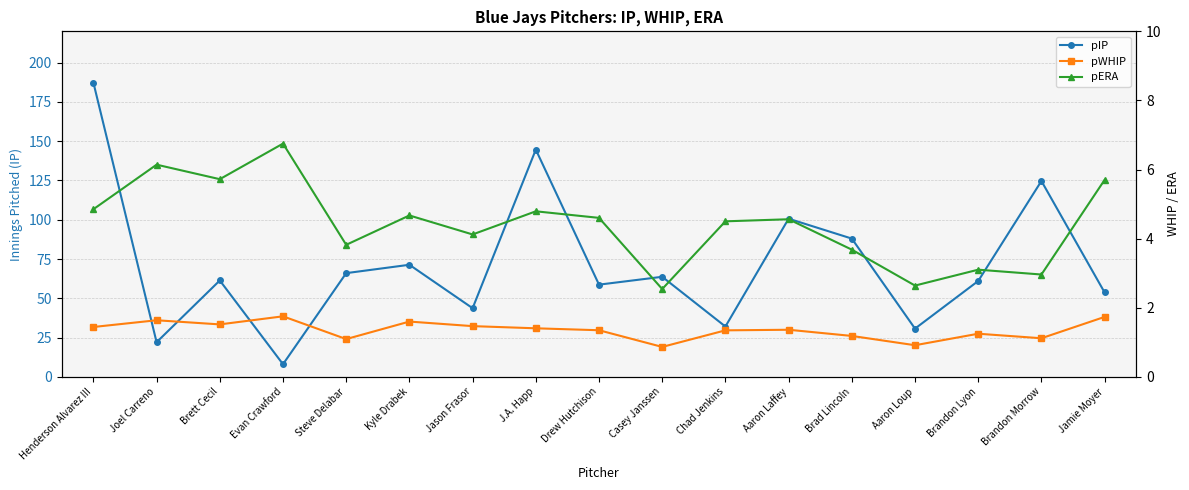

Reading left to right, what are all the values shown in this chart?

pIP: Henderson Alvarez III=187.3	Joel Carreno=22.0	Brett Cecil=61.3	Evan Crawford=8.0	Steve Delabar=66.0	Kyle Drabek=71.3	Jason Frasor=43.7	J.A. Happ=144.7	Drew Hutchison=58.7	Casey Janssen=63.7	Chad Jenkins=32.0	Aaron Laffey=100.7	Brad Lincoln=88.0	Aaron Loup=30.7	Brandon Lyon=61.0	Brandon Morrow=124.7	Jamie Moyer=53.7
pWHIP: Henderson Alvarez III=1.4	Joel Carreno=1.6	Brett Cecil=1.5	Evan Crawford=1.8	Steve Delabar=1.1	Kyle Drabek=1.6	Jason Frasor=1.5	J.A. Happ=1.4	Drew Hutchison=1.3	Casey Janssen=0.9	Chad Jenkins=1.3	Aaron Laffey=1.4	Brad Lincoln=1.2	Aaron Loup=0.9	Brandon Lyon=1.2	Brandon Morrow=1.1	Jamie Moyer=1.7
pERA: Henderson Alvarez III=4.8	Joel Carreno=6.1	Brett Cecil=5.7	Evan Crawford=6.8	Steve Delabar=3.8	Kyle Drabek=4.7	Jason Frasor=4.1	J.A. Happ=4.8	Drew Hutchison=4.6	Casey Janssen=2.5	Chad Jenkins=4.5	Aaron Laffey=4.6	Brad Lincoln=3.7	Aaron Loup=2.6	Brandon Lyon=3.1	Brandon Morrow=3.0	Jamie Moyer=5.7